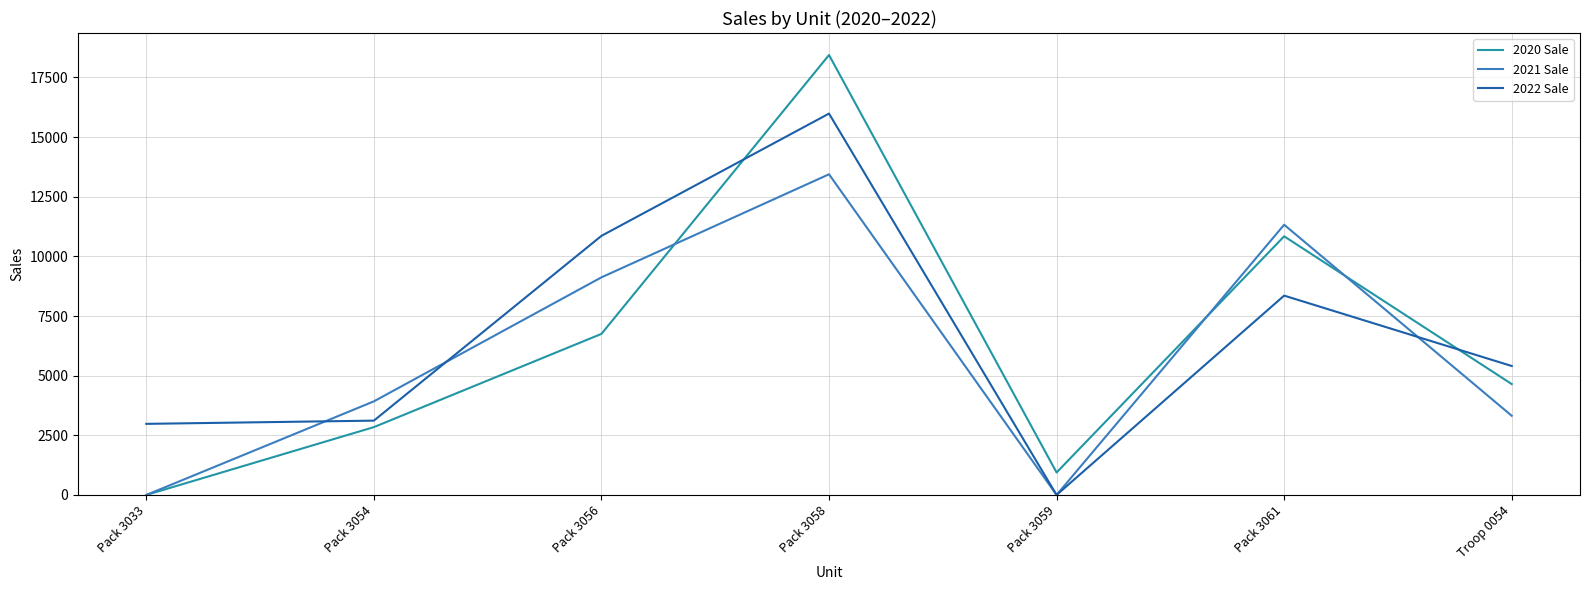

Which series has the largest range (max minus min)?

2020 Sale